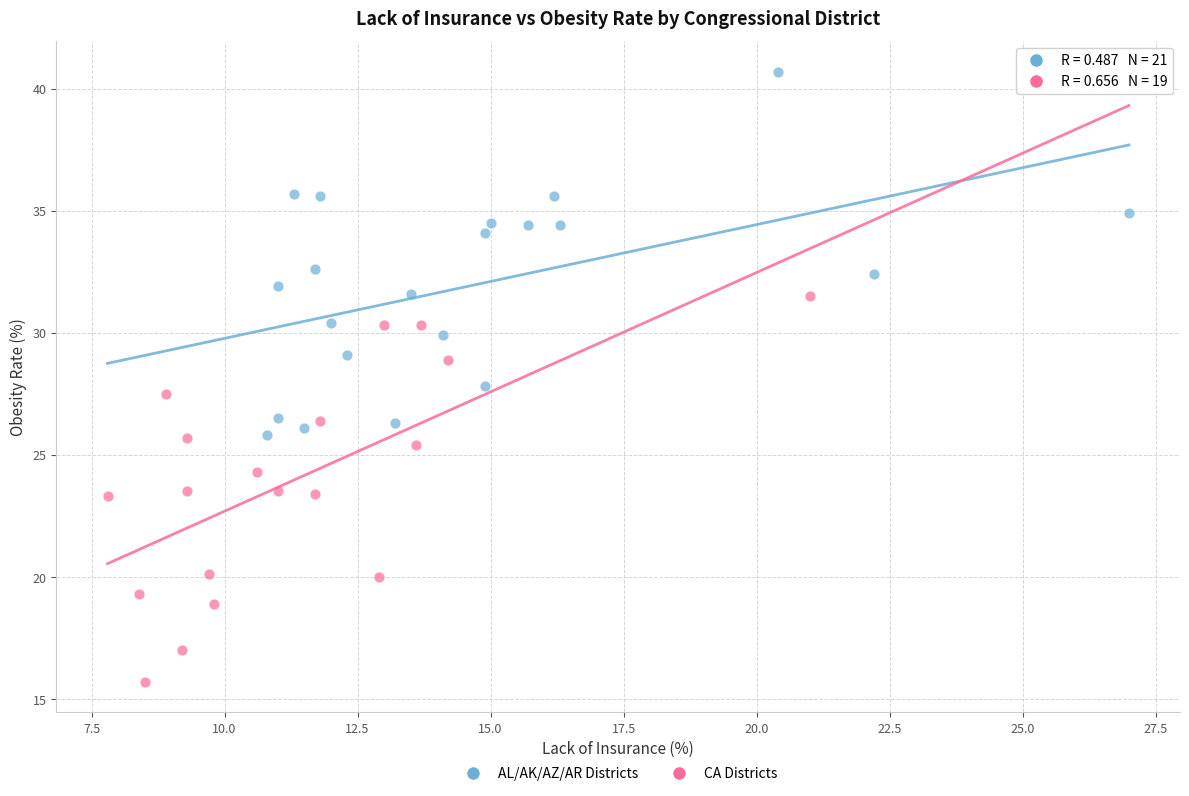

Which series reaches the minimum Y coordinate?

CA Districts